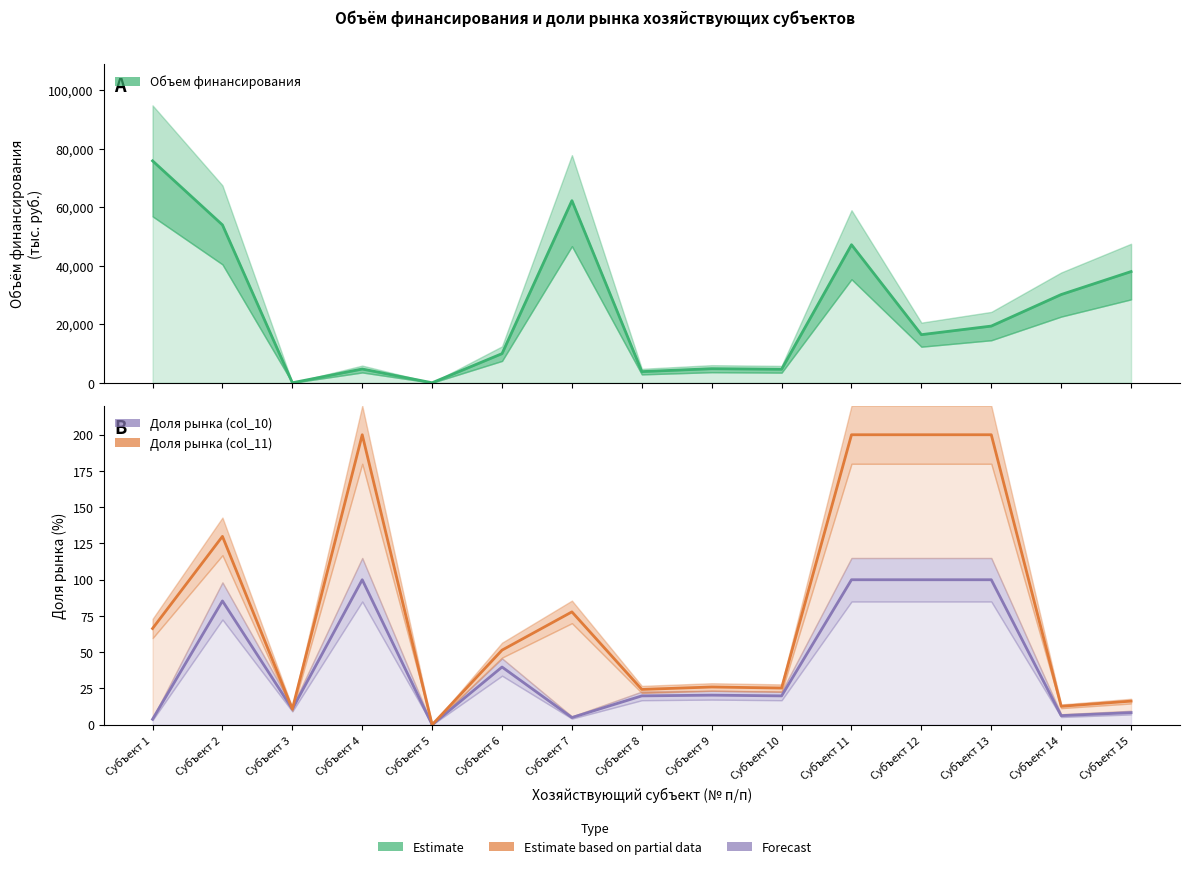

At which label does Доля рынка (col_11) first exceed 51?

Субъект 1